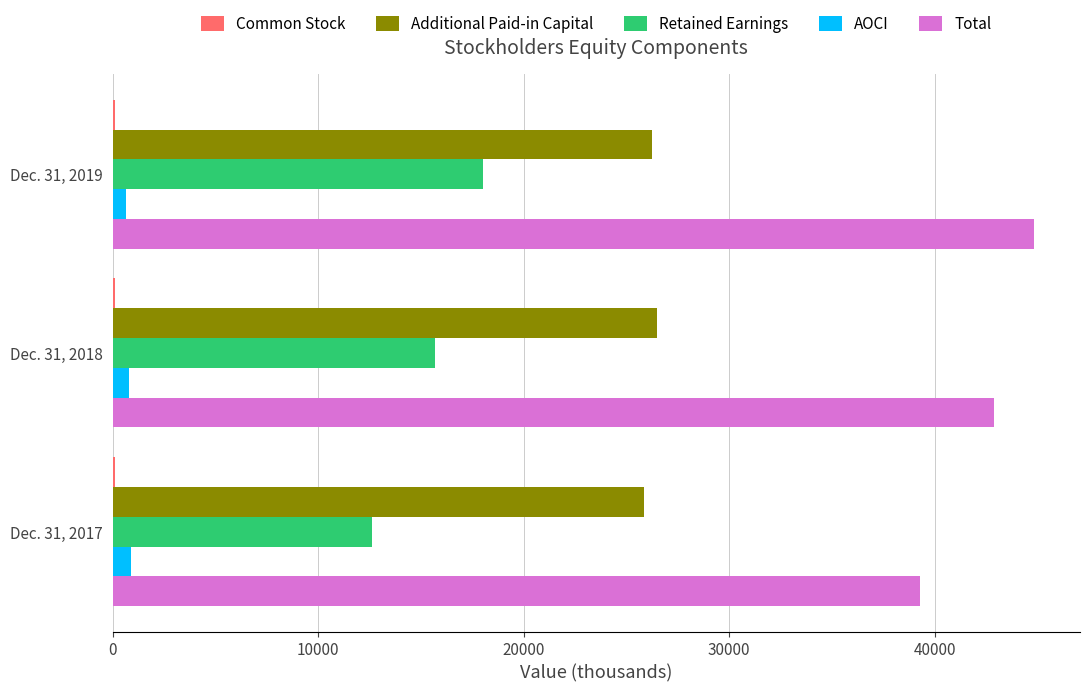

What is the sum of all Additional Paid-in Capital values?

78629